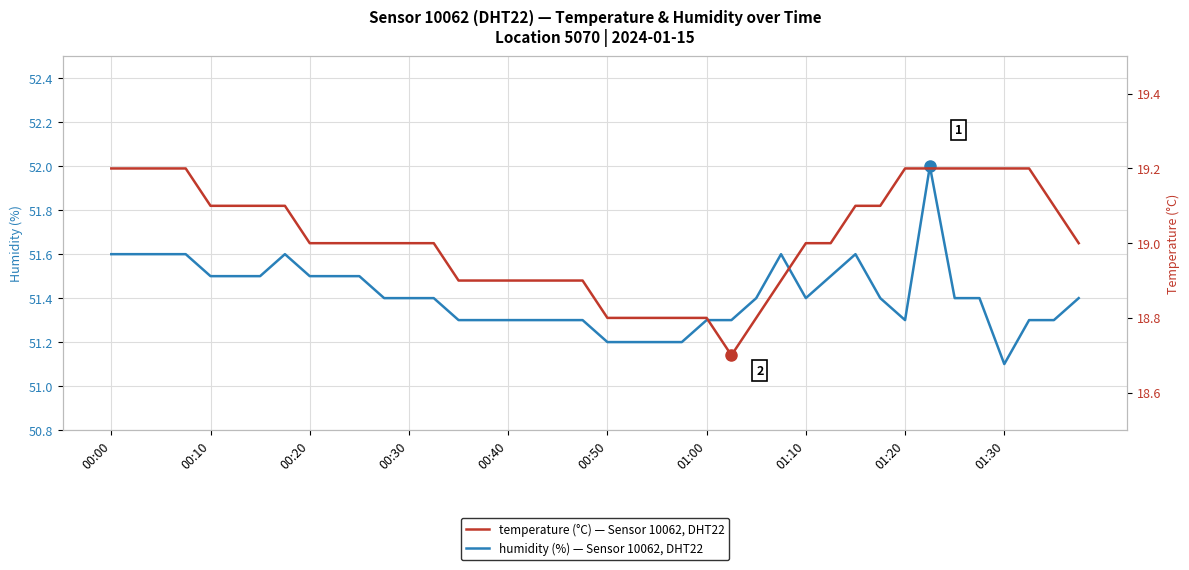

True or false: humidity and temperature cross at least once.

False